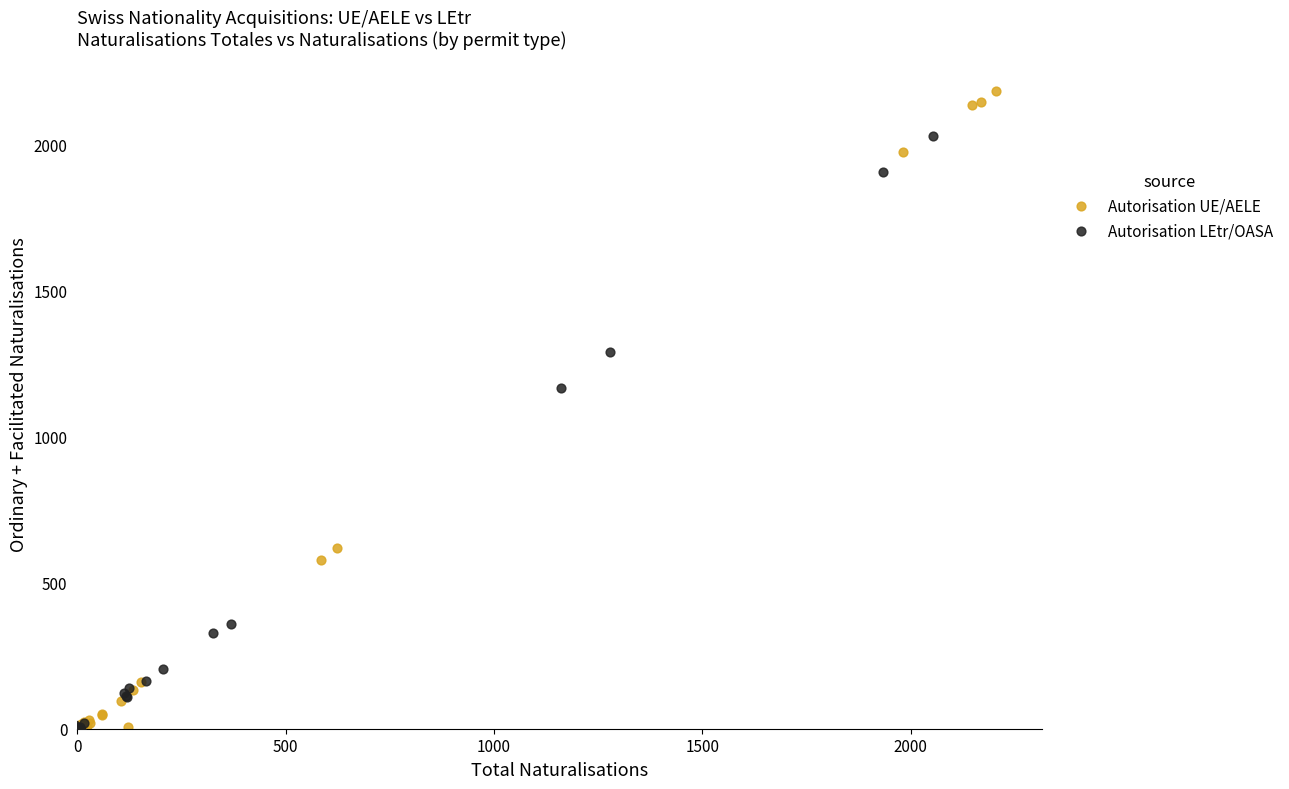

Which series has the largest Y range (max minus min)?

Autorisation UE/AELE